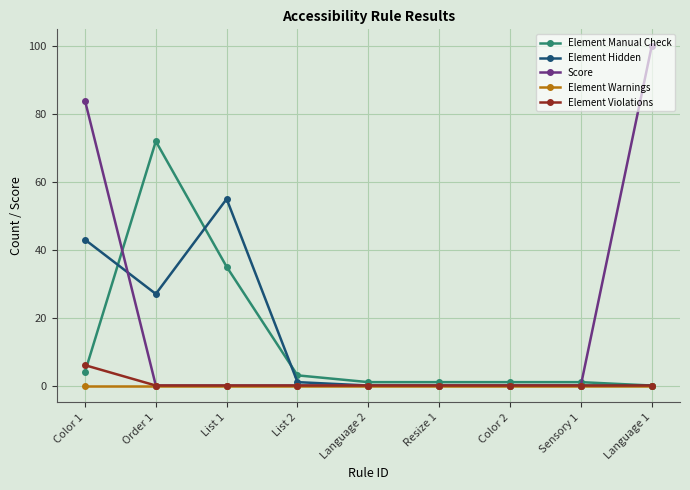

Reading left to right, list all the values displayed in this chart.

Element Manual Check: Color 1=4	Order 1=72	List 1=35	List 2=3	Language 2=1	Resize 1=1	Color 2=1	Sensory 1=1	Language 1=0
Element Hidden: Color 1=43	Order 1=27	List 1=55	List 2=1	Language 2=0	Resize 1=0	Color 2=0	Sensory 1=0	Language 1=0
Score: Color 1=84	Order 1=0	List 1=0	List 2=0	Language 2=0	Resize 1=0	Color 2=0	Sensory 1=0	Language 1=100
Element Warnings: Color 1=0	Order 1=0	List 1=0	List 2=0	Language 2=0	Resize 1=0	Color 2=0	Sensory 1=0	Language 1=0
Element Violations: Color 1=6	Order 1=0	List 1=0	List 2=0	Language 2=0	Resize 1=0	Color 2=0	Sensory 1=0	Language 1=0